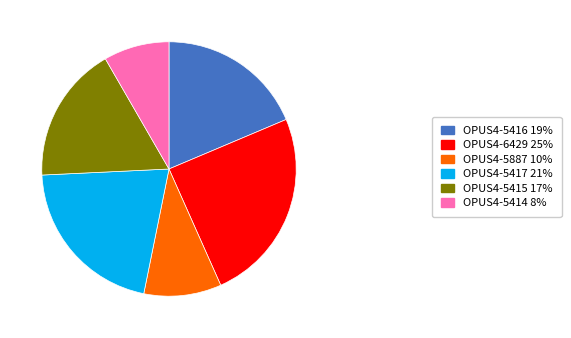

Do OPUS4-5416 19% and OPUS4-5415 17% together represent more than half of the pie?

No